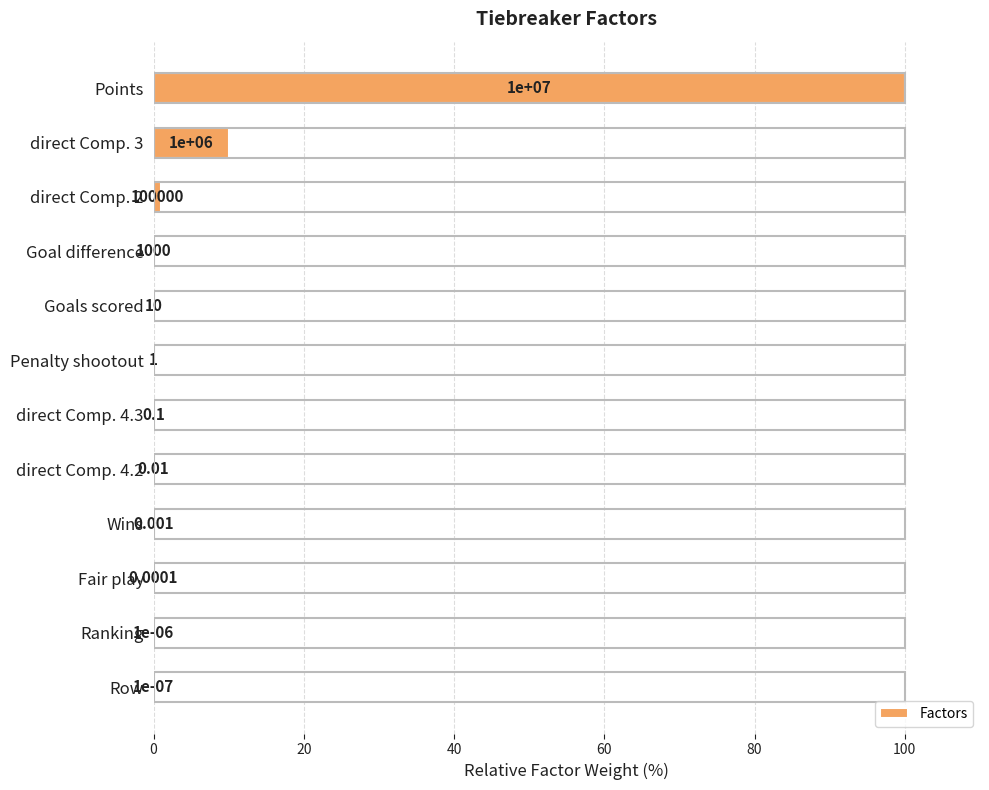

Which label corresponds to the largest value in the chart?

Points